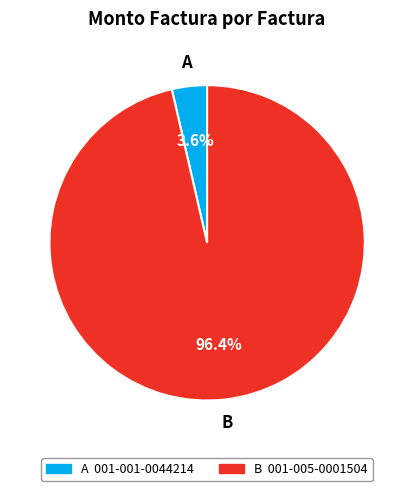

How many segments does this pie chart have?

2